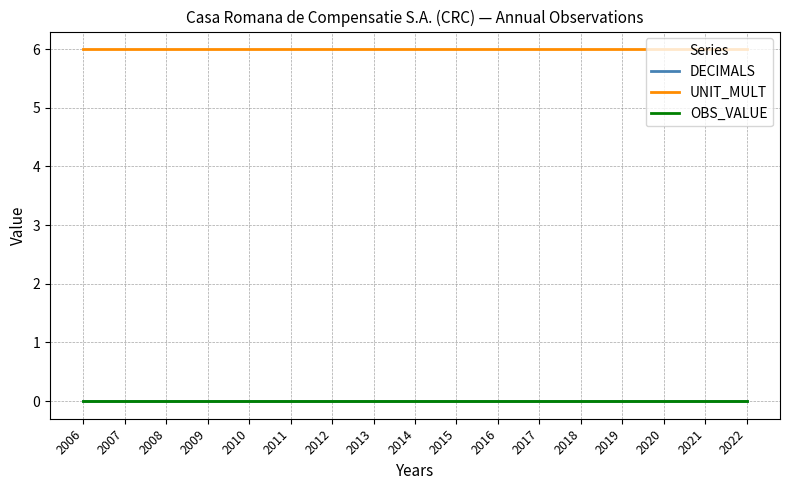

Reading left to right, what are all the values shown in this chart?

DECIMALS: 0	0	0	0	0	0	0	0	0	0	0	0	0	0	0	0	0
UNIT_MULT: 6	6	6	6	6	6	6	6	6	6	6	6	6	6	6	6	6
OBS_VALUE: 0	0	0	0	0	0	0	0	0	0	0	0	0	0	0	0	0